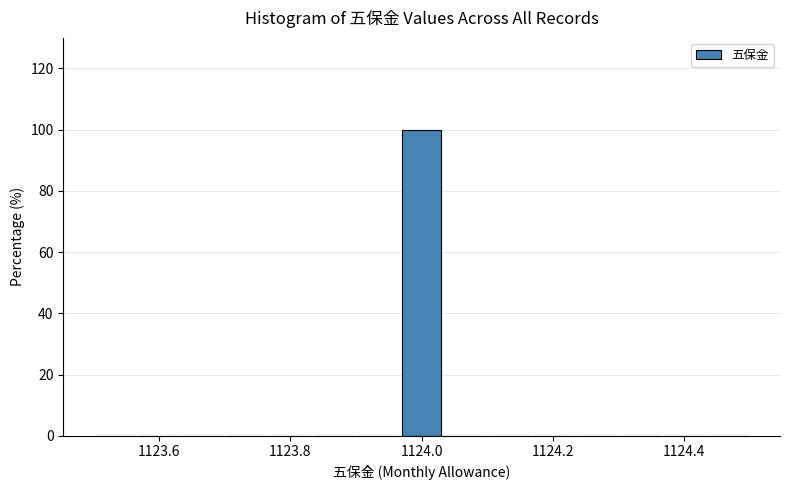

Read against the x-axis, roughly where is the centre of the tallest bar?

1124.00